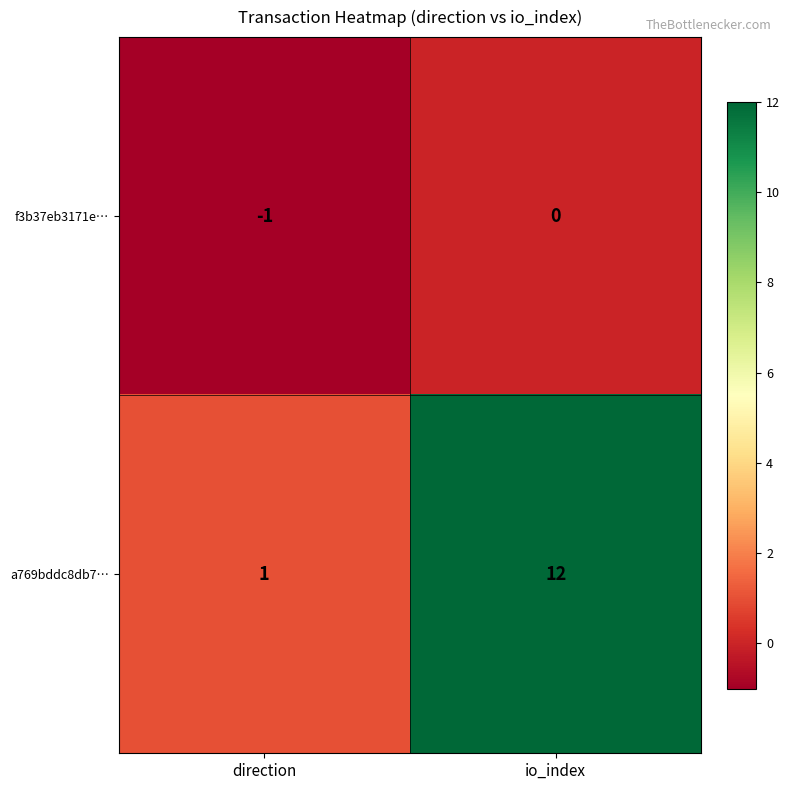

The value of a769bddc8db7… at io_index is 12. True or false?

True